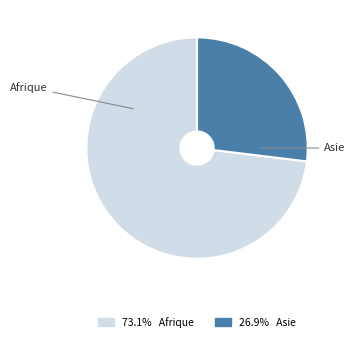

How many segments does this pie chart have?

2